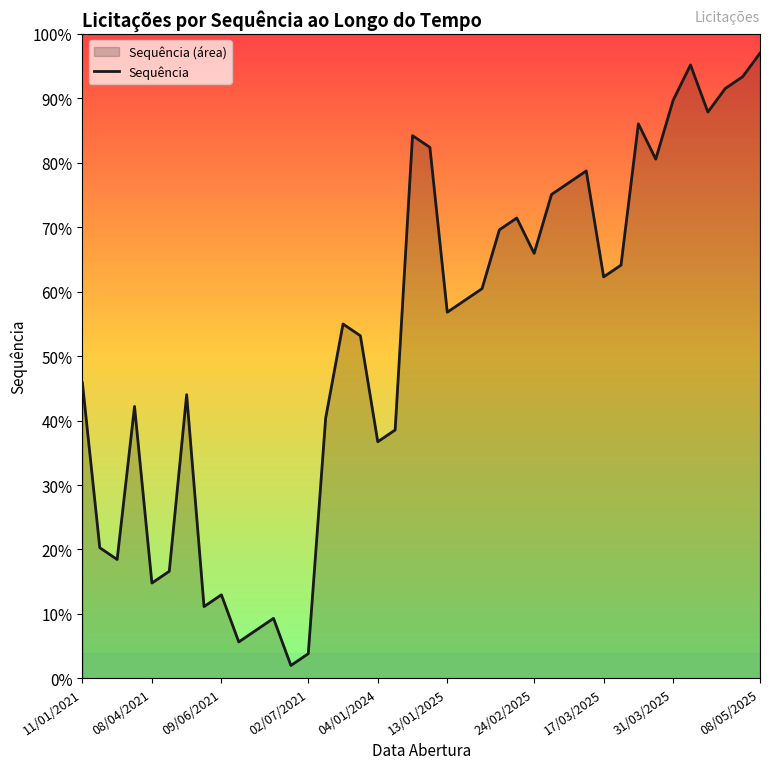

What is the difference between the maximum and minimum values?

95.0